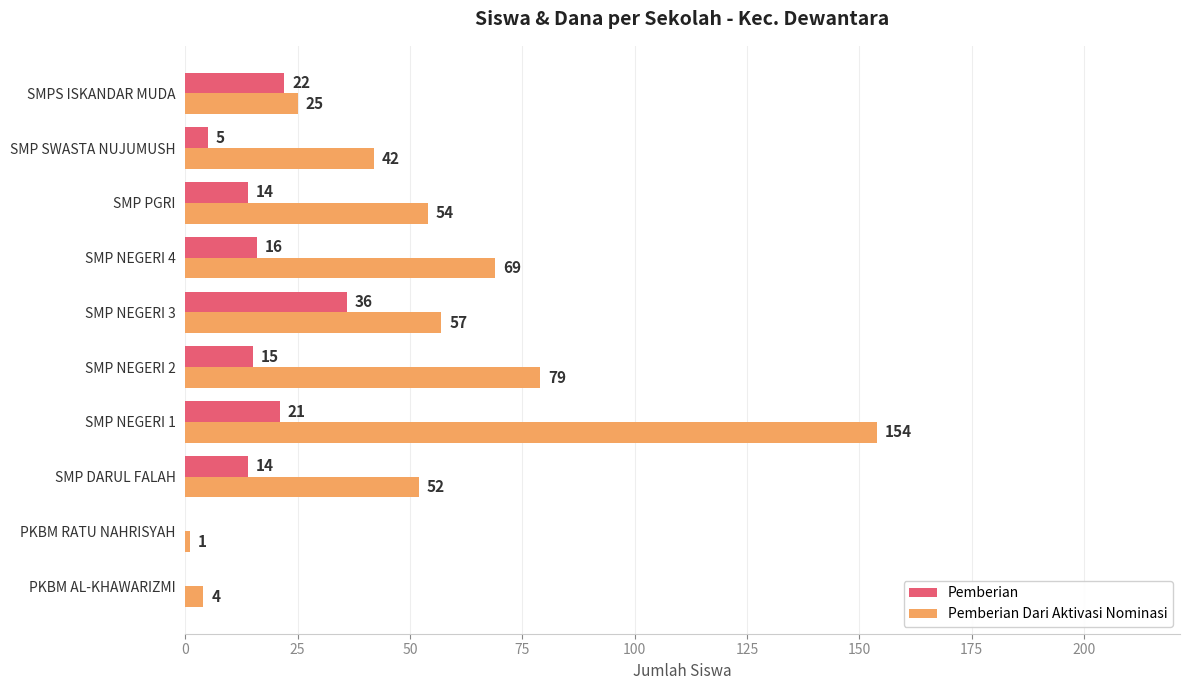

True or false: Pemberian Dari Aktivasi Nominasi has a value of 52 at SMP DARUL FALAH.

True